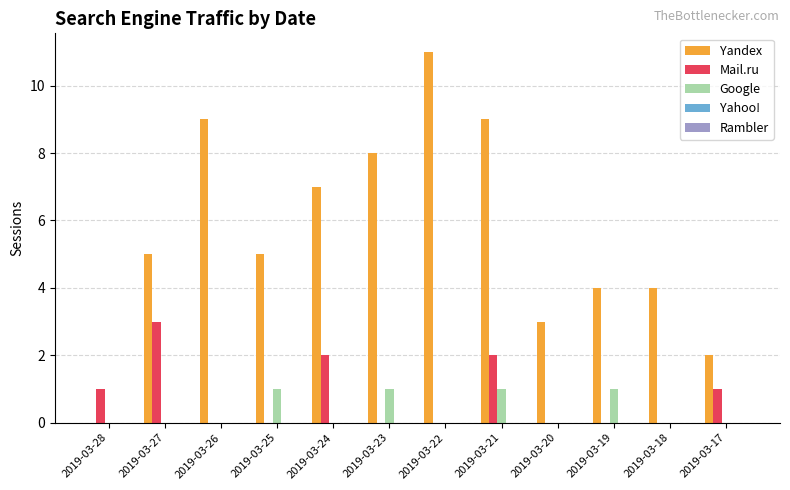

What is the sum of all Mail.ru values?

9